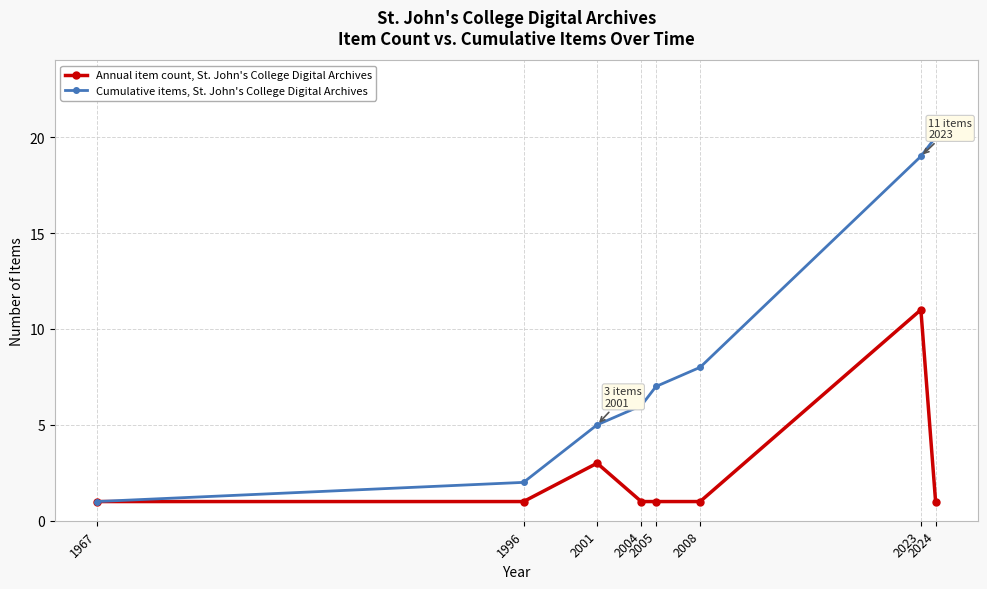

What is the highest value of the Cumulative items, St. John's College Digital Archives series?

20